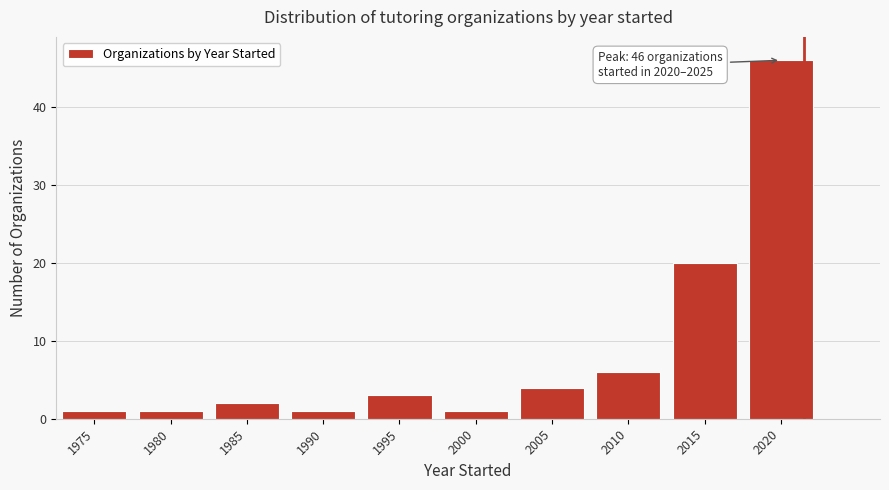

Reading left to right, list all the values displayed in this chart.

1	1	2	1	3	1	4	6	20	46